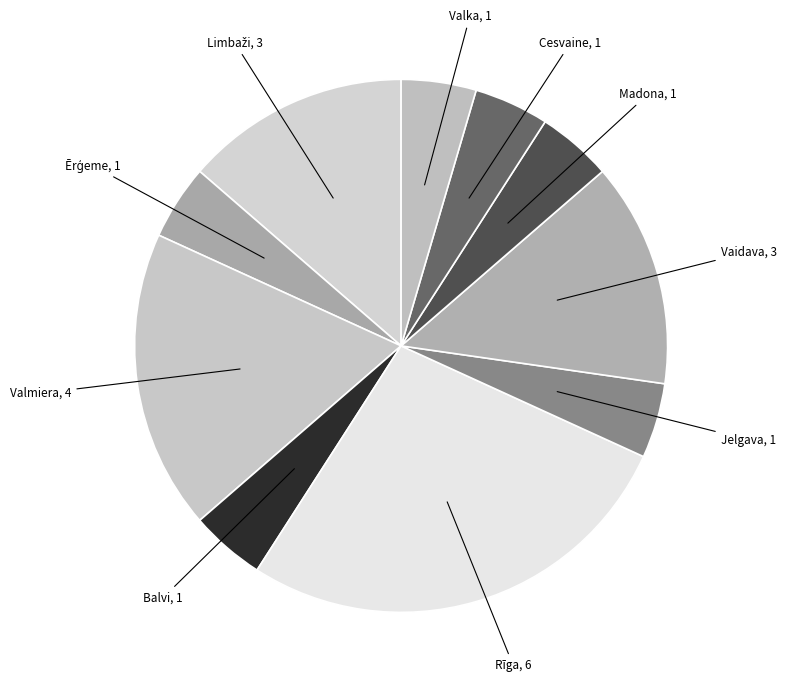

Count the number of slices in the pie.

10